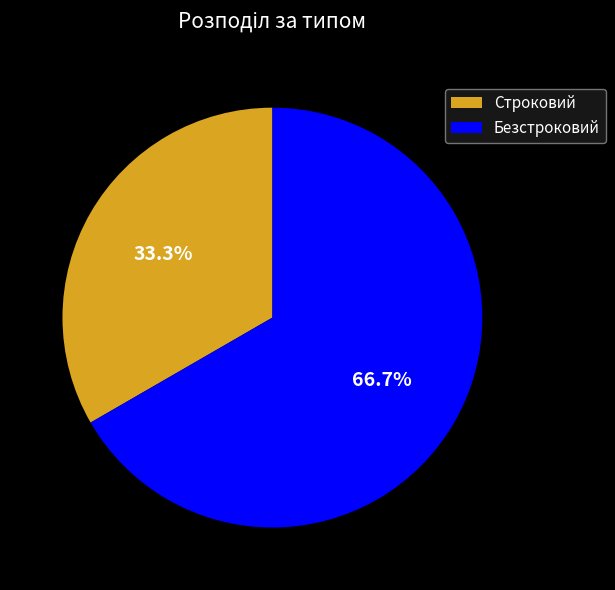

Is it true that Безстроковий is 67% of the pie?

True